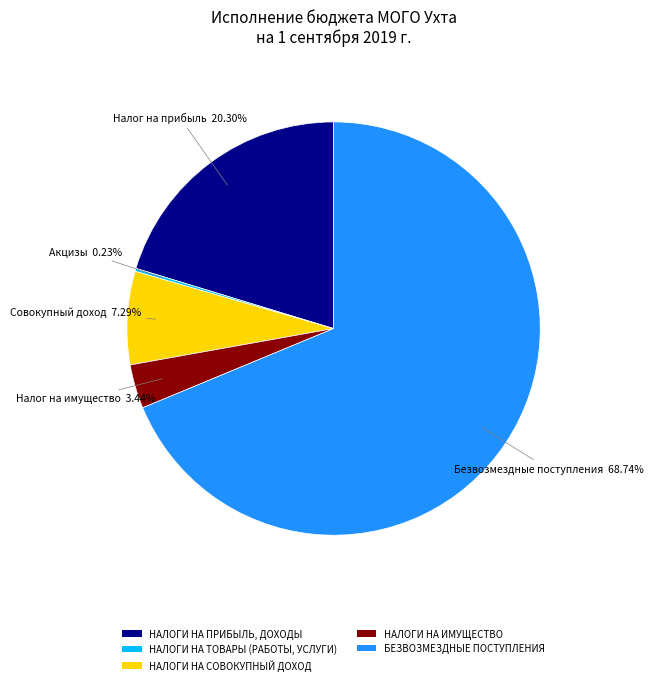

How much of the chart is everything except НАЛОГИ НА ПРИБЫЛЬ, ДОХОДЫ?

79.7%